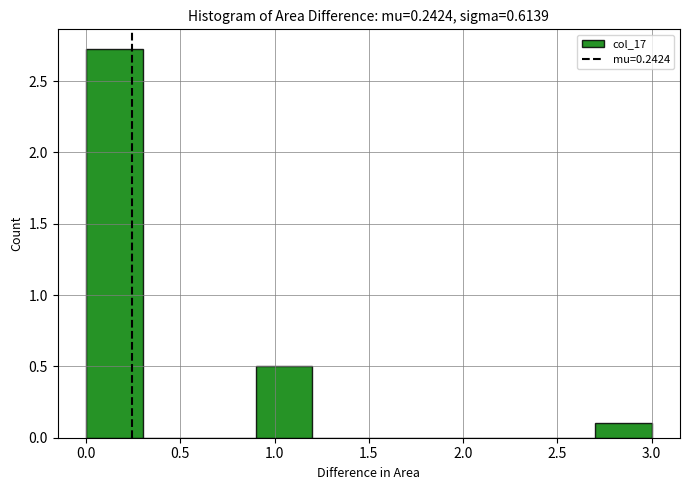

Reading left to right, list every bar in this chart as the range it spans on the x-axis followed by its height. The values are not printed on the chart, so give them approximately, as read against the axis.

0.0 to 0.3: 2.75
0.3 to 0.6: 0
0.6 to 0.9: 0
0.9 to 1.2: 0.50
1.2 to 1.5: 0
1.5 to 1.8: 0
1.8 to 2.1: 0
2.1 to 2.4: 0
2.4 to 2.7: 0
2.7 to 3.0: 0.10